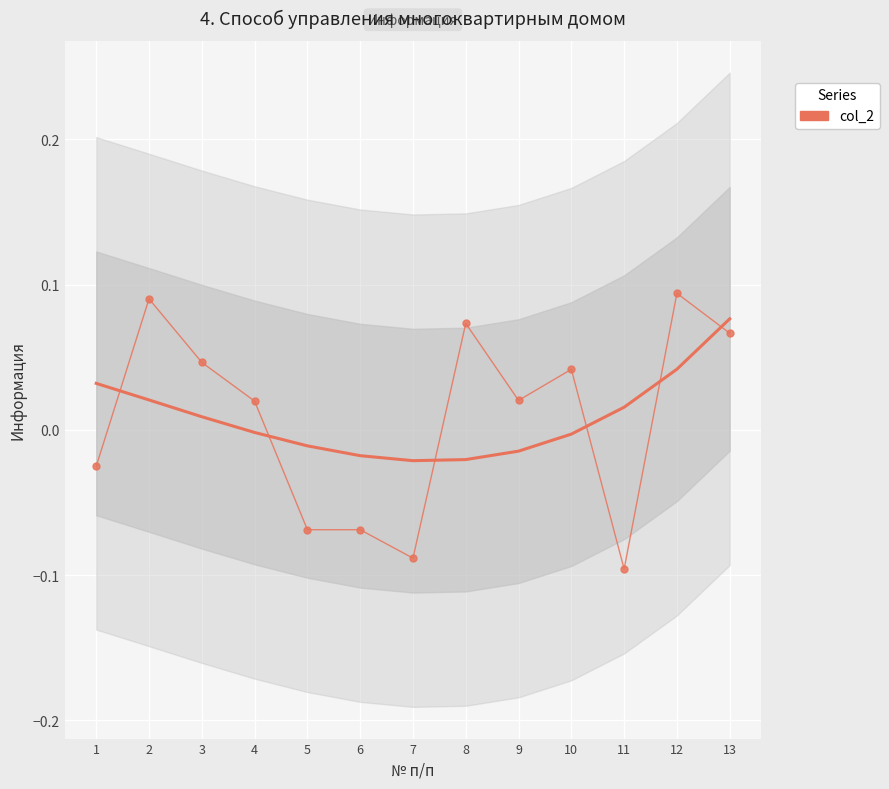

What is the difference between the maximum and minimum values?

0.2